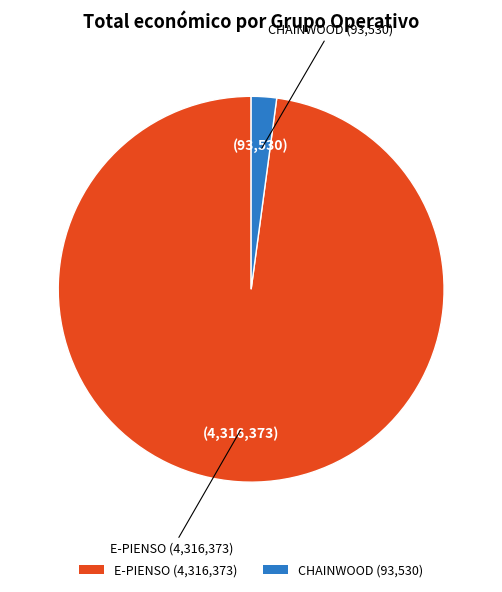

How many segments does this pie chart have?

2